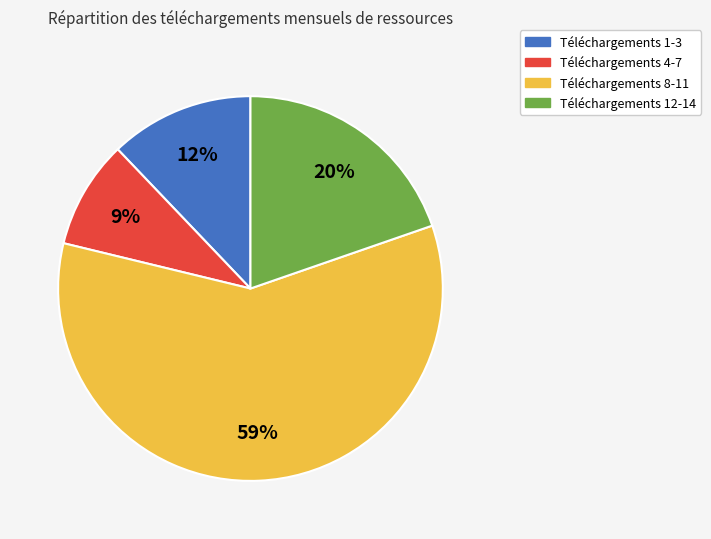

Do Téléchargements 4-7 and Téléchargements 8-11 together represent more than half of the pie?

Yes